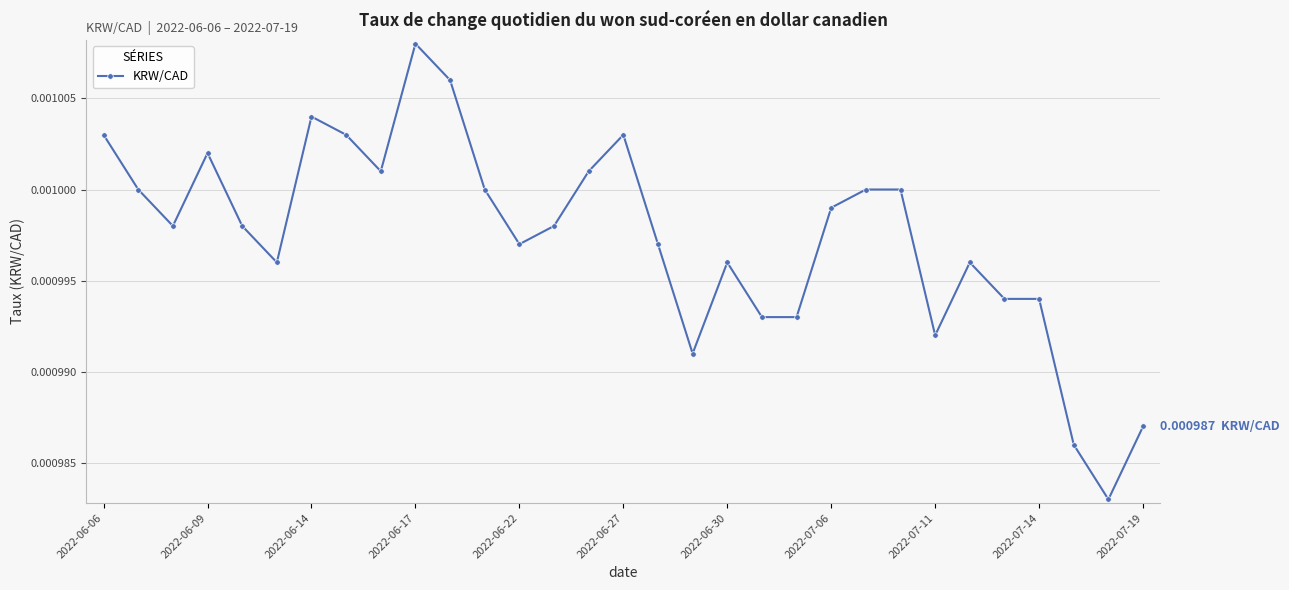

Does the chart display data point markers on the line(s)?

Yes